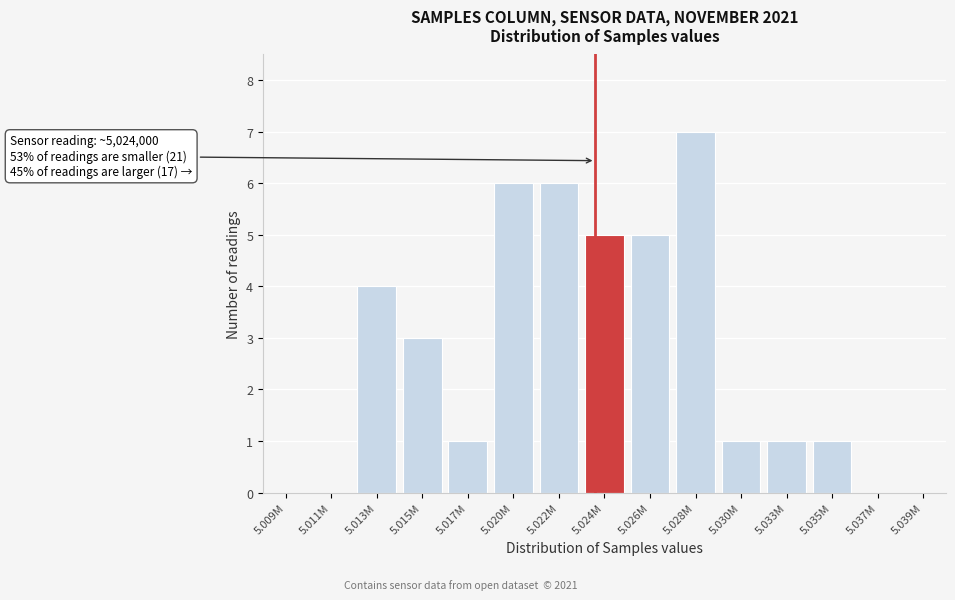

Reading right to left, what are all the values shown in this chart?

5.039M=0	5.037M=0	5.035M=1	5.033M=1	5.030M=1	5.028M=7	5.026M=5	5.024M=5	5.022M=6	5.020M=6	5.017M=1	5.015M=3	5.013M=4	5.011M=0	5.009M=0